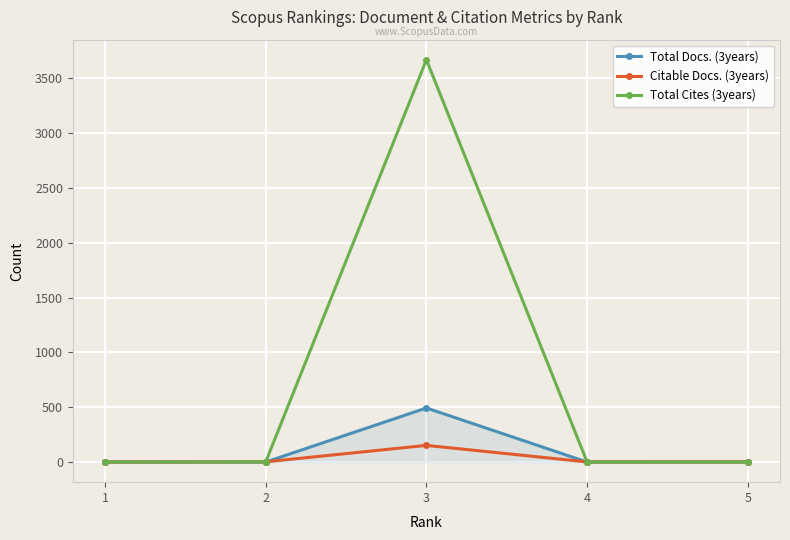

What is the difference between the maximum and minimum values in the Citable Docs. (3years) series?

152